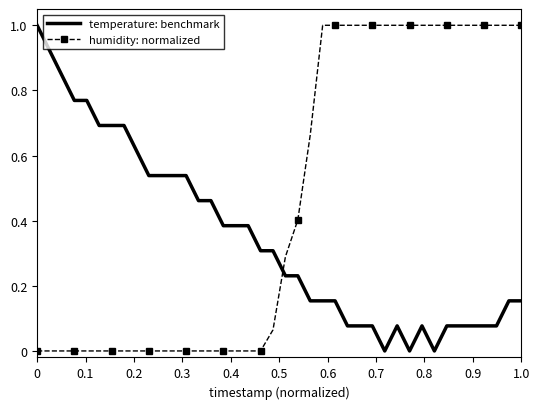

True or false: temperature: benchmark and humidity: normalized cross at least once.

True